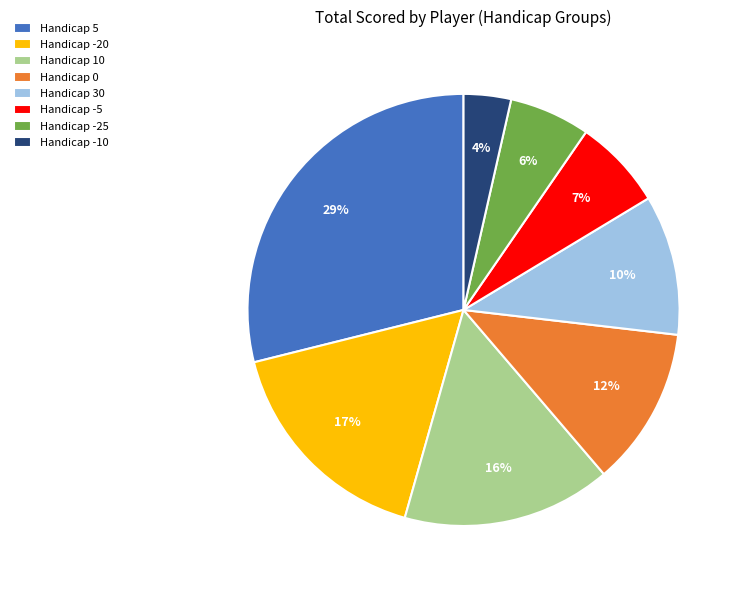

How many segments does this pie chart have?

8